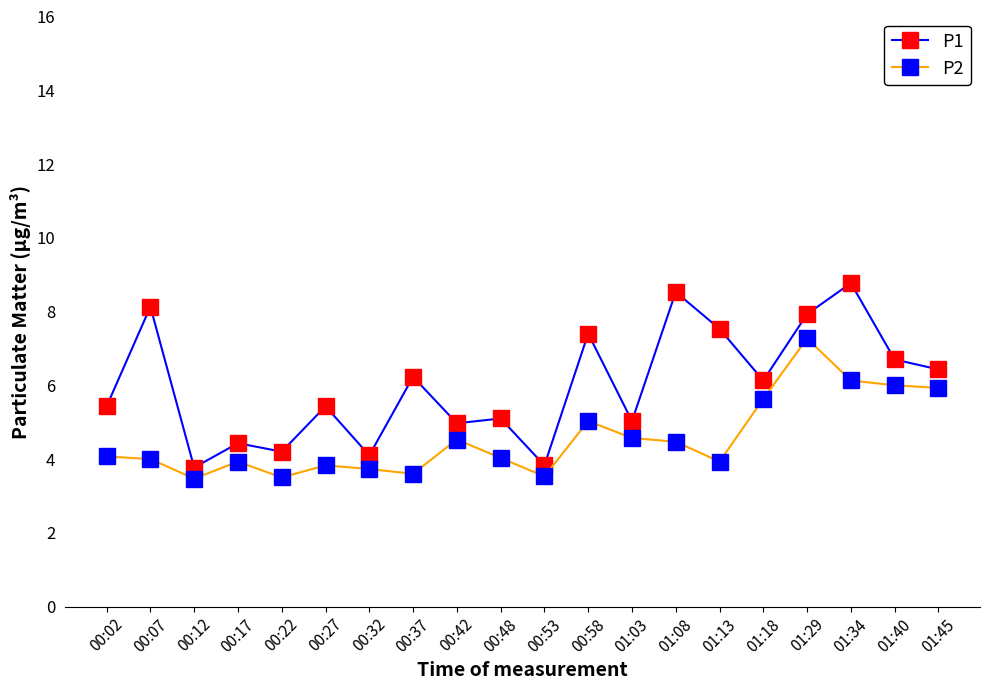

Rank the series by their maximum value, from highest to lowest.

P1, P2